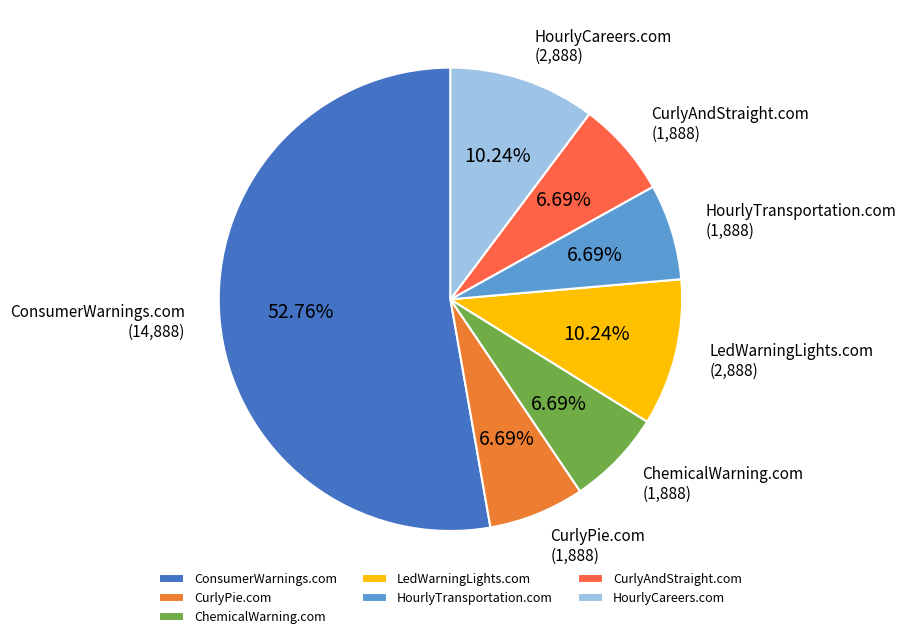

Is it true that CurlyAndStraight.com is 7% of the pie?

True